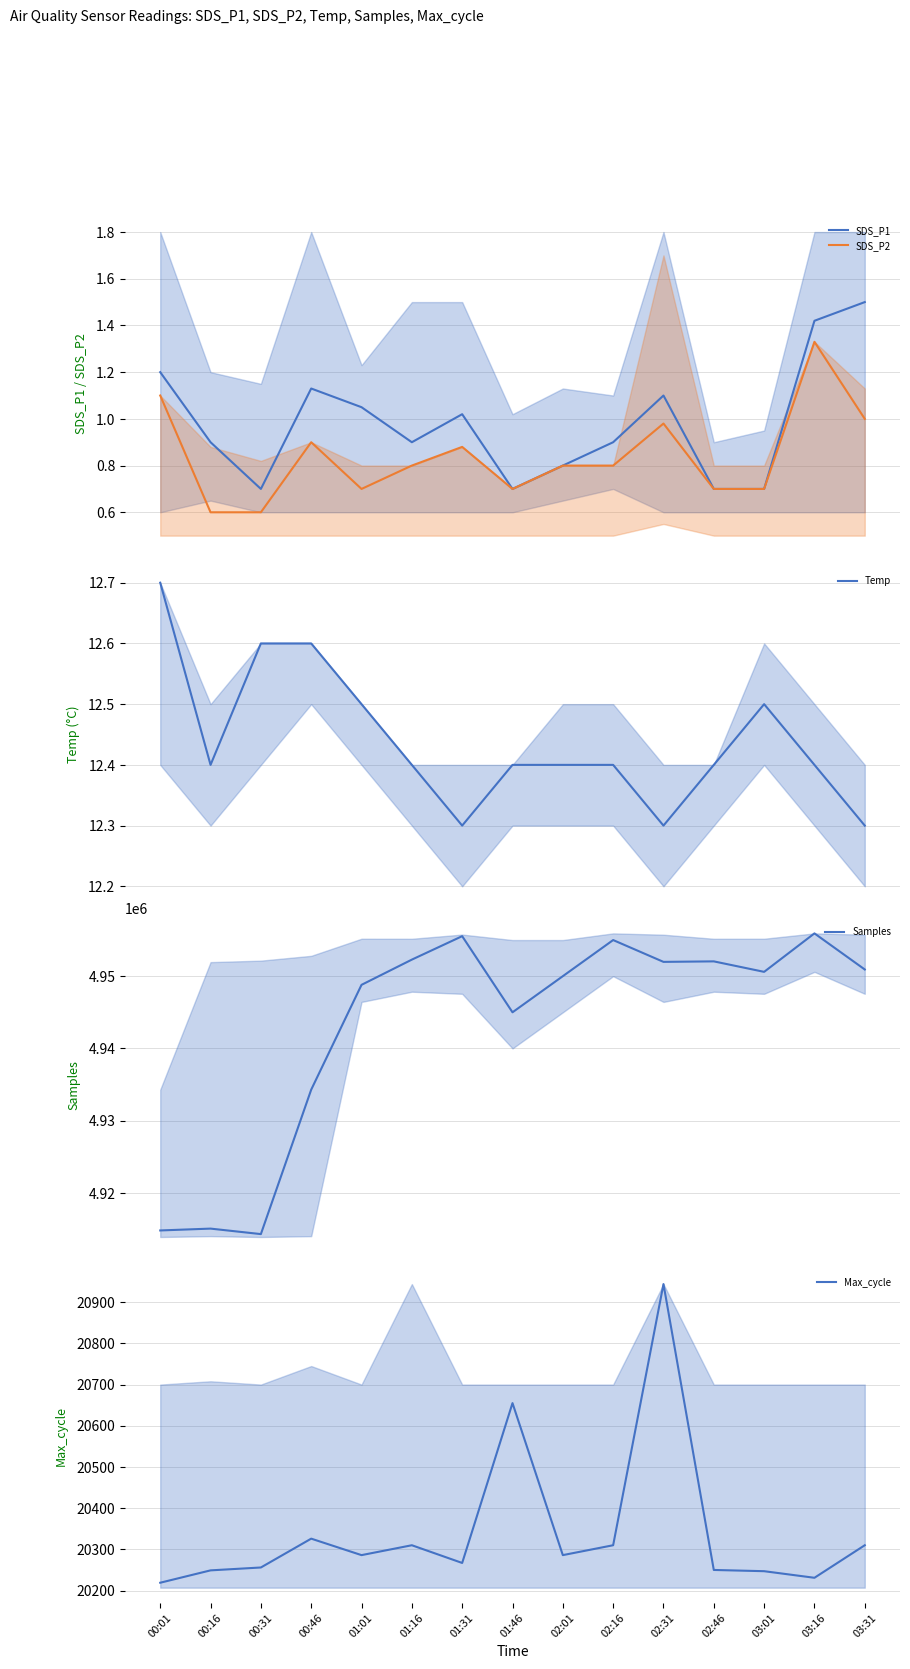

Rank the series by their maximum value, from highest to lowest.

Samples, Max_cycle, Temp, SDS_P1, SDS_P2